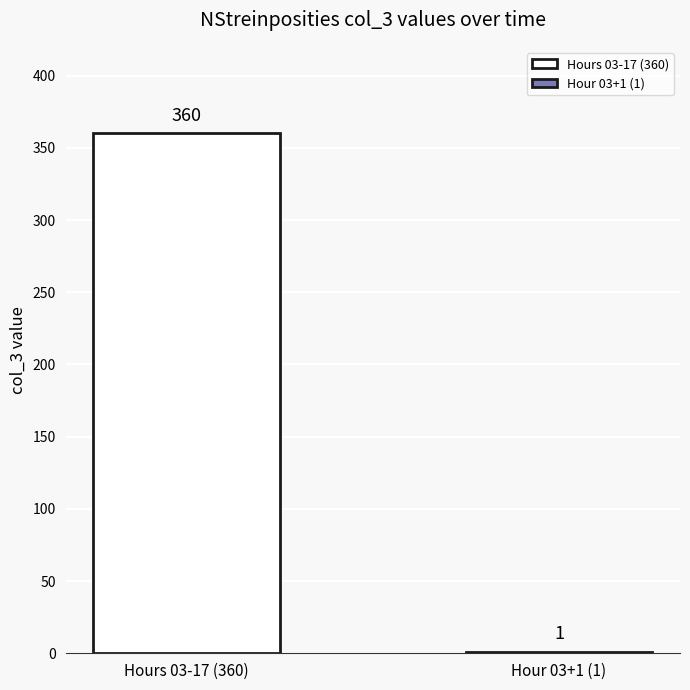

What is the highest value of the Hours 03-17 (360) series?

360